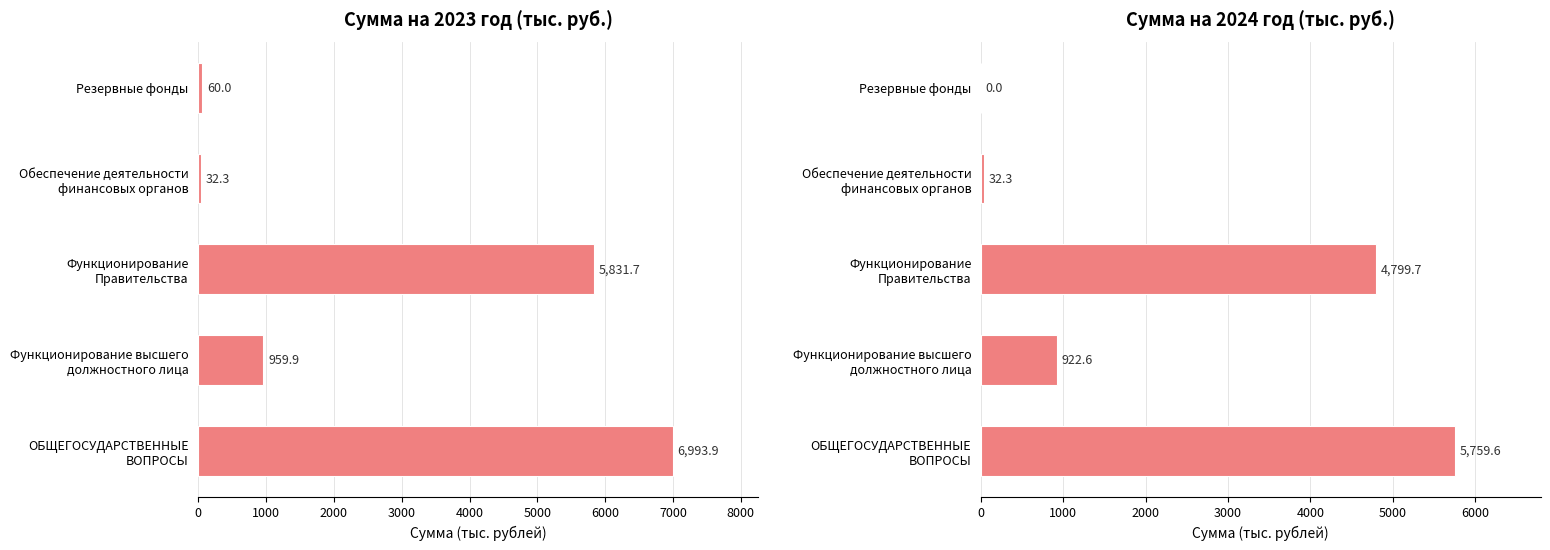

How many positive values does the Сумма на 2024 год (тыс. руб.) series have?

4